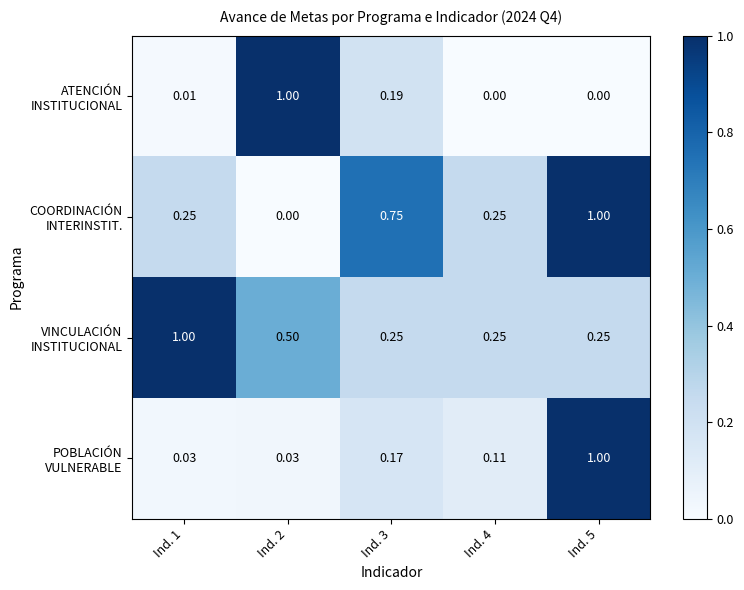

At how many categories does at least one series exceed 0?

5